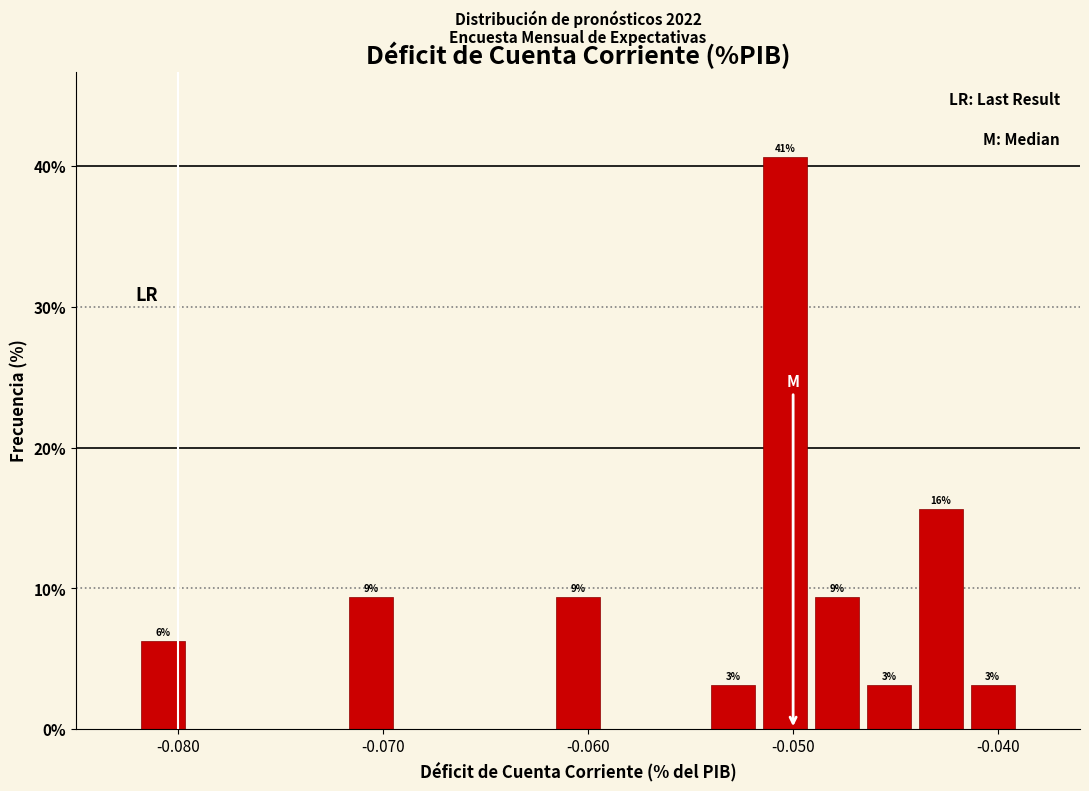

Around what value on the x-axis is the tallest bar? Give the approximate position of its centre, as read against the axis.

-0.050